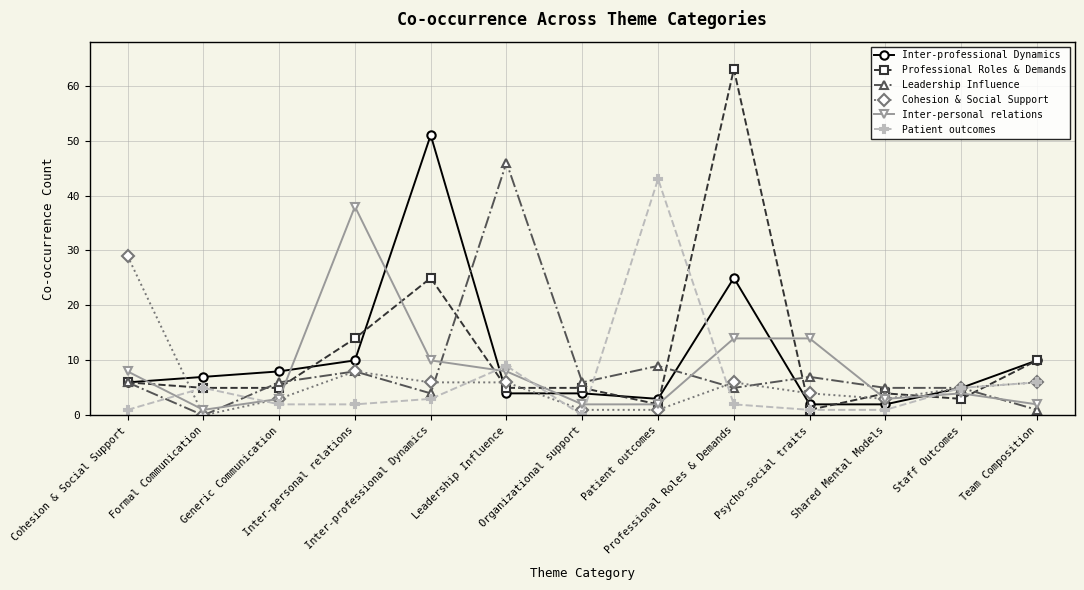

Reading right to left, extract all data points from this chart.

Inter-professional Dynamics: 10	5	2	2	25	3	4	4	51	10	8	7	6
Professional Roles & Demands: 10	3	4	1	63	2	5	5	25	14	5	5	6
Leadership Influence: 1	5	5	7	5	9	6	46	4	8	6	0	6
Cohesion & Social Support: 6	5	3	4	6	1	1	6	6	8	3	0	29
Inter-personal relations: 2	4	3	14	14	2	2	8	10	38	3	1	8
Patient outcomes: 6	5	1	1	2	43	0	9	3	2	2	5	1